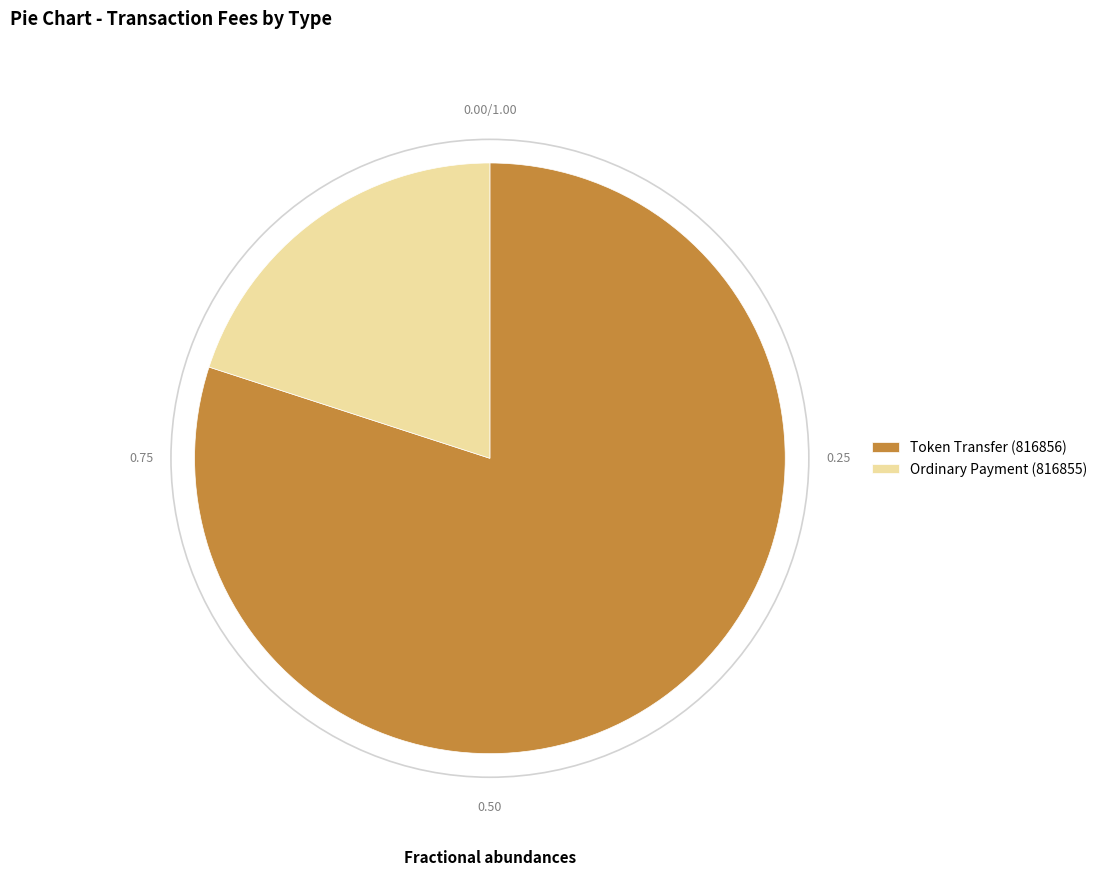

Which has a higher value, Ordinary Payment (816855) or Token Transfer (816856)?

Token Transfer (816856)